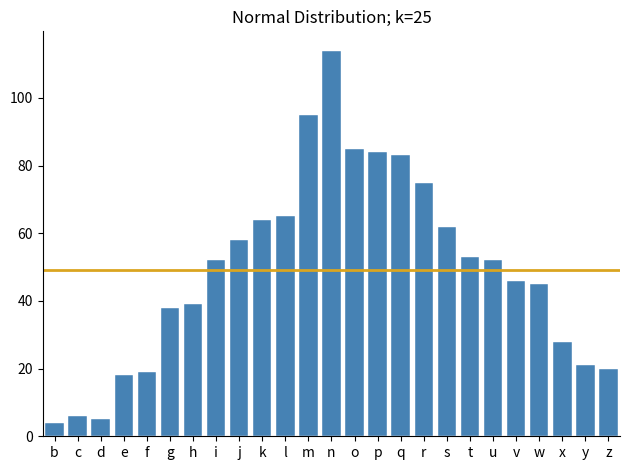

Reading right to left, what are all the values shown in this chart?

20	21	28	45	46	52	53	62	75	83	84	85	114	95	65	64	58	52	39	38	19	18	5	6	4